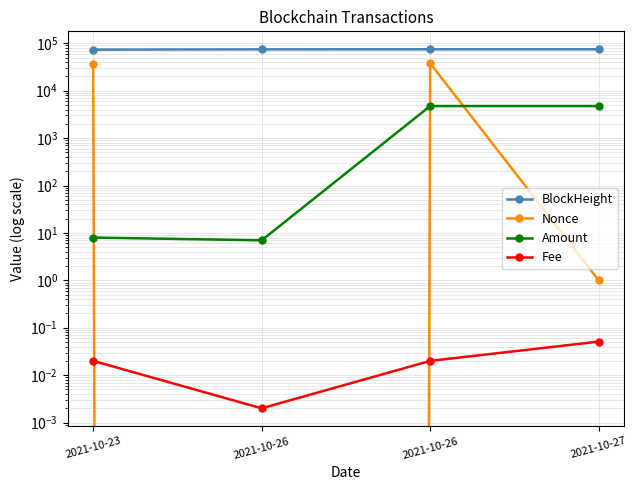

What is the value of the Amount point at the 2nd from the left?

7.0